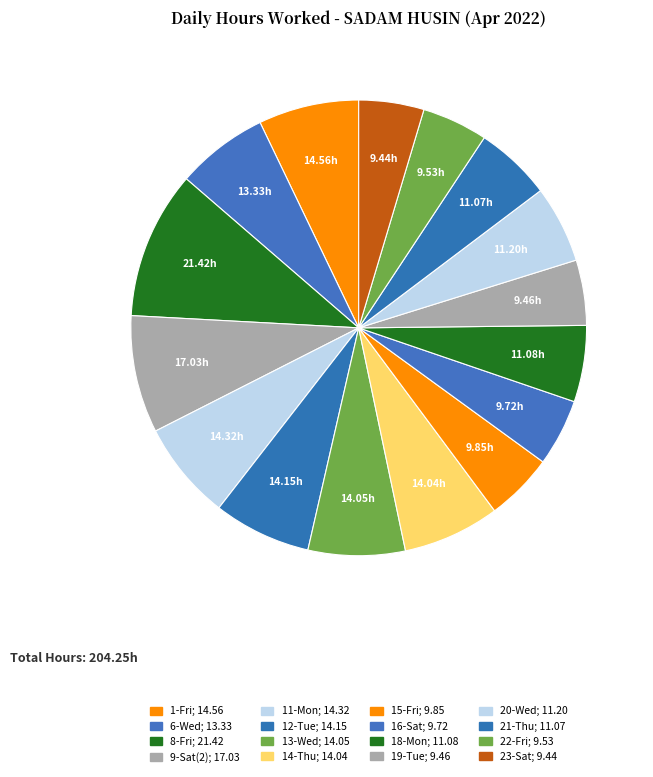

To the nearest percent, what is the difference between the 19-Tue and 9-Sat(2) slice percentages?

4%